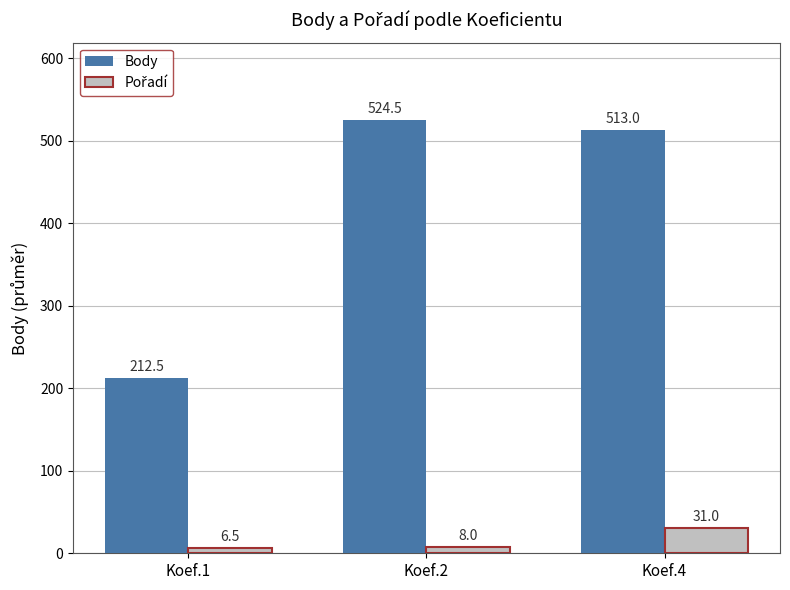

At which category is the sum across all series the highest?

Koef.4